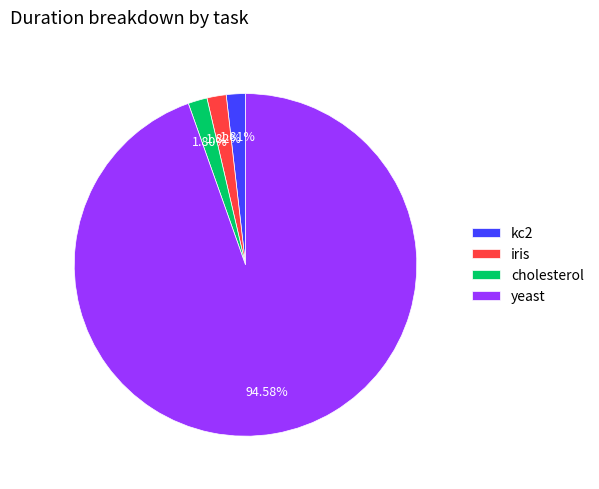

What is the largest slice in the pie chart?

yeast